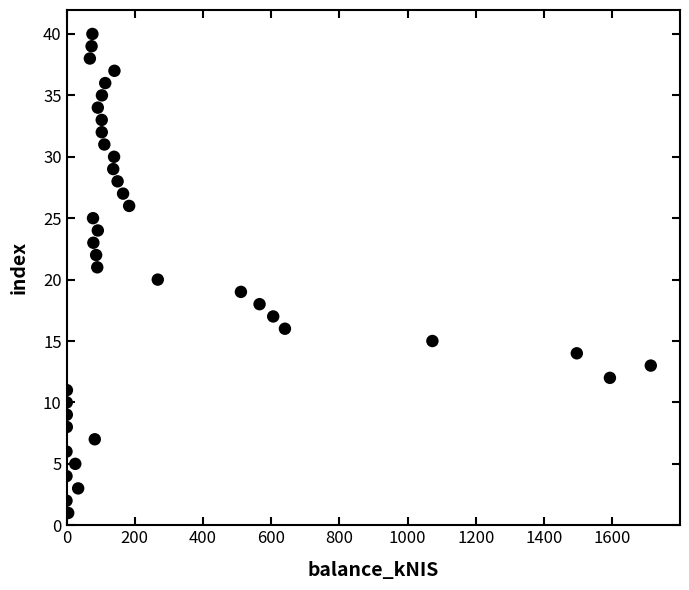

What is the range of Y values (max minus min)?

39